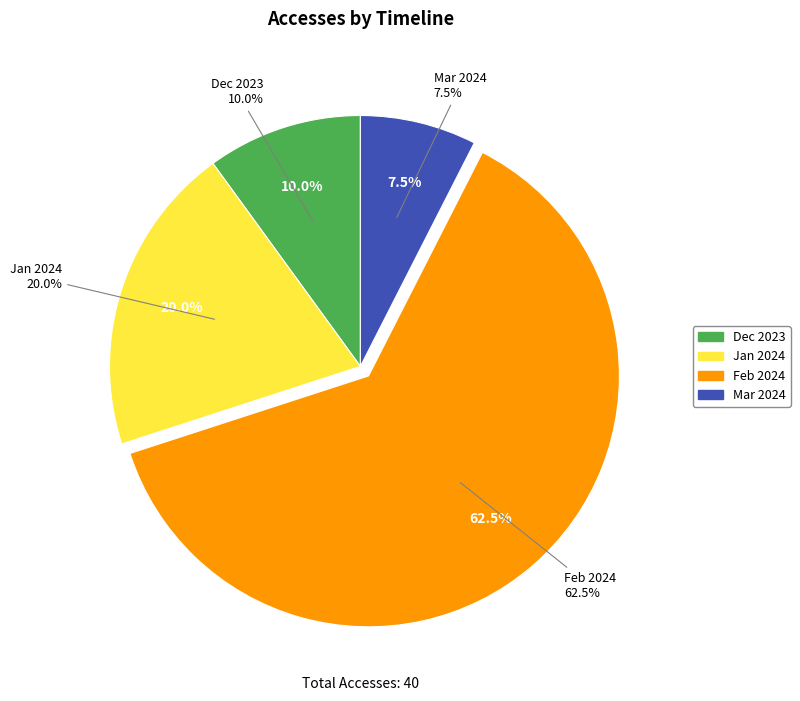

Is there a majority slice in this chart?

Yes